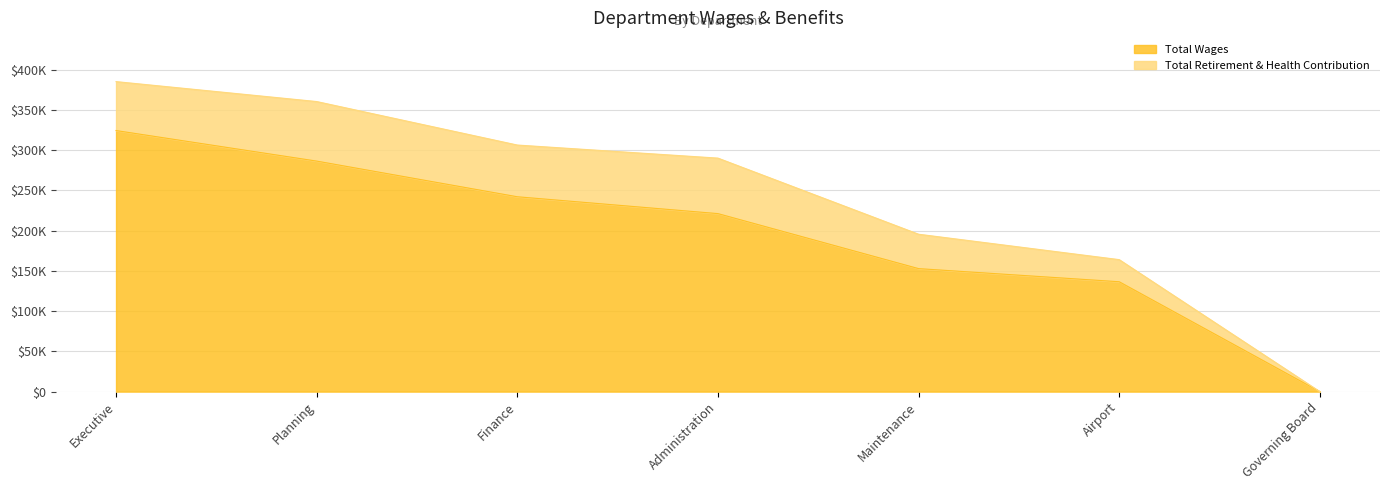

Rank the categories by value from lowest to highest.

Governing Board, Airport, Maintenance, Administration, Finance, Planning, Executive